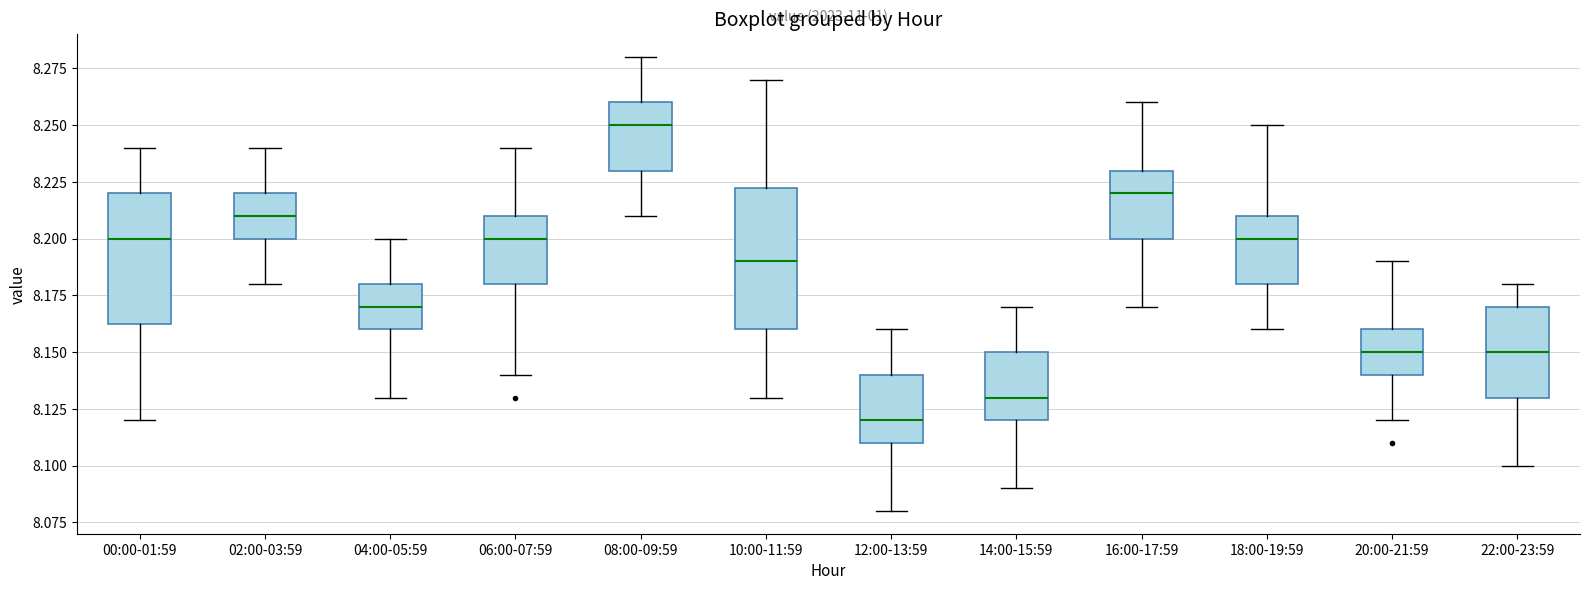

Which box has the highest median line?

08:00-09:59